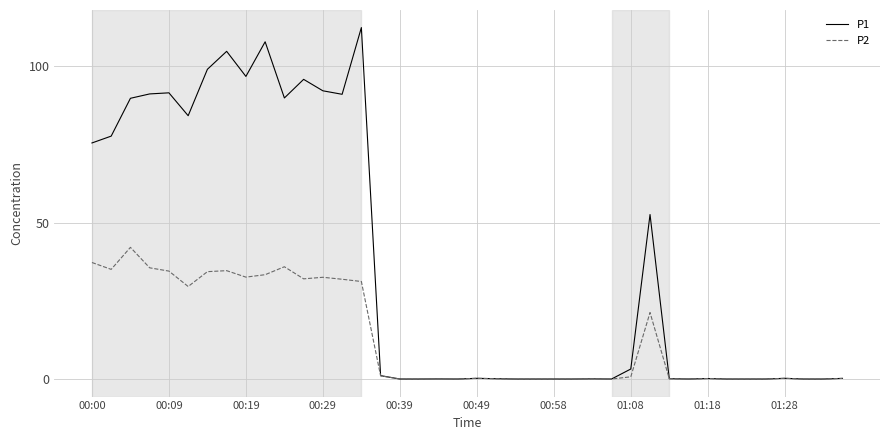

What is the maximum value for P2?

42.1